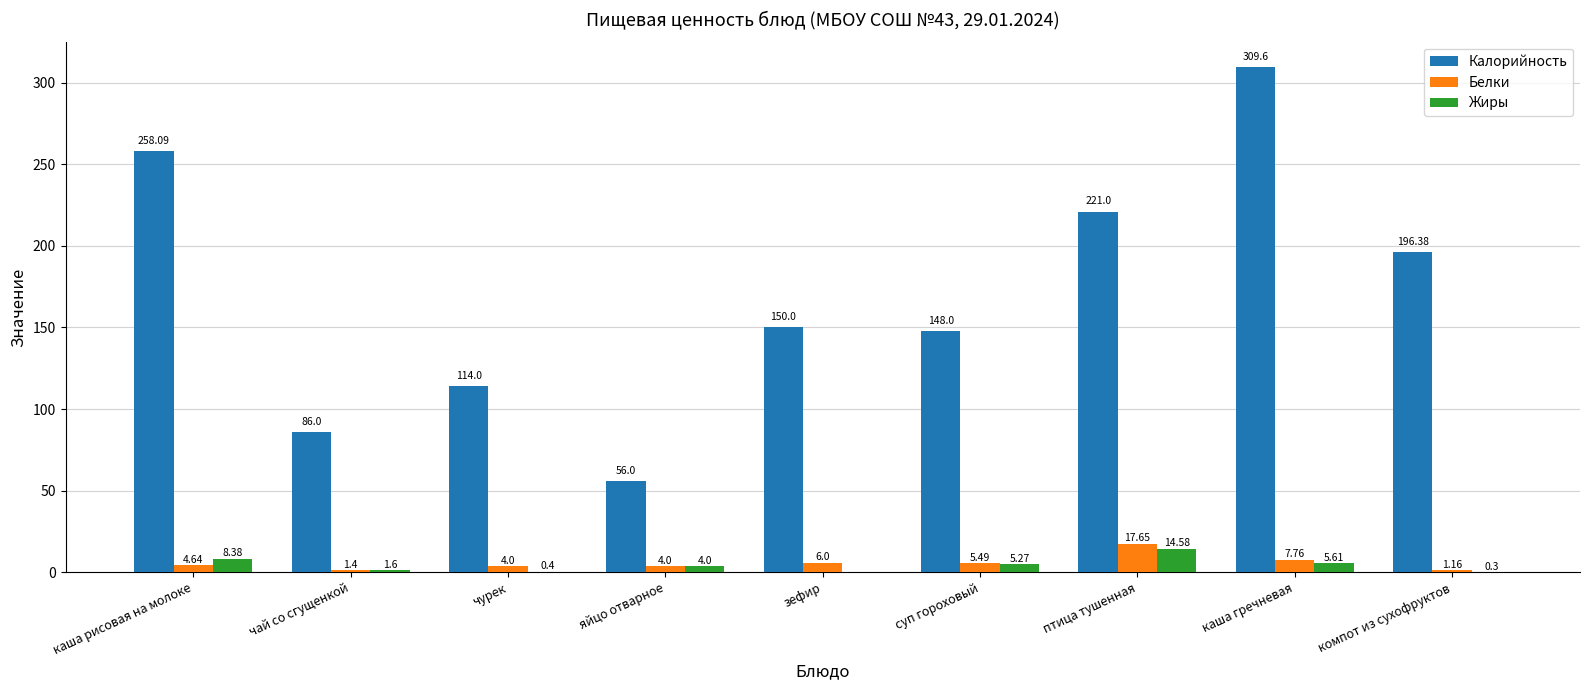

Which category has the highest value across all series?

каша гречневая